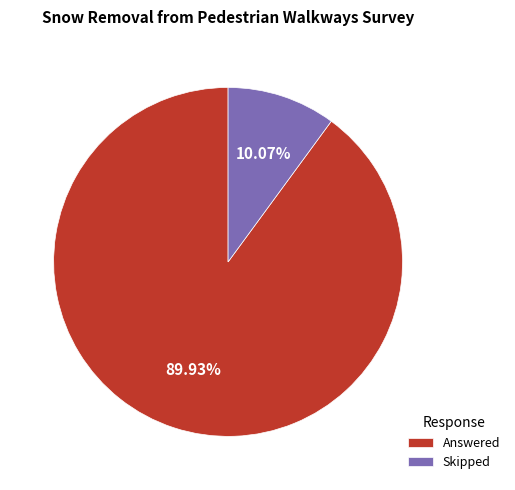

To the nearest percent, what is the difference between the Skipped and Answered slice percentages?

80%